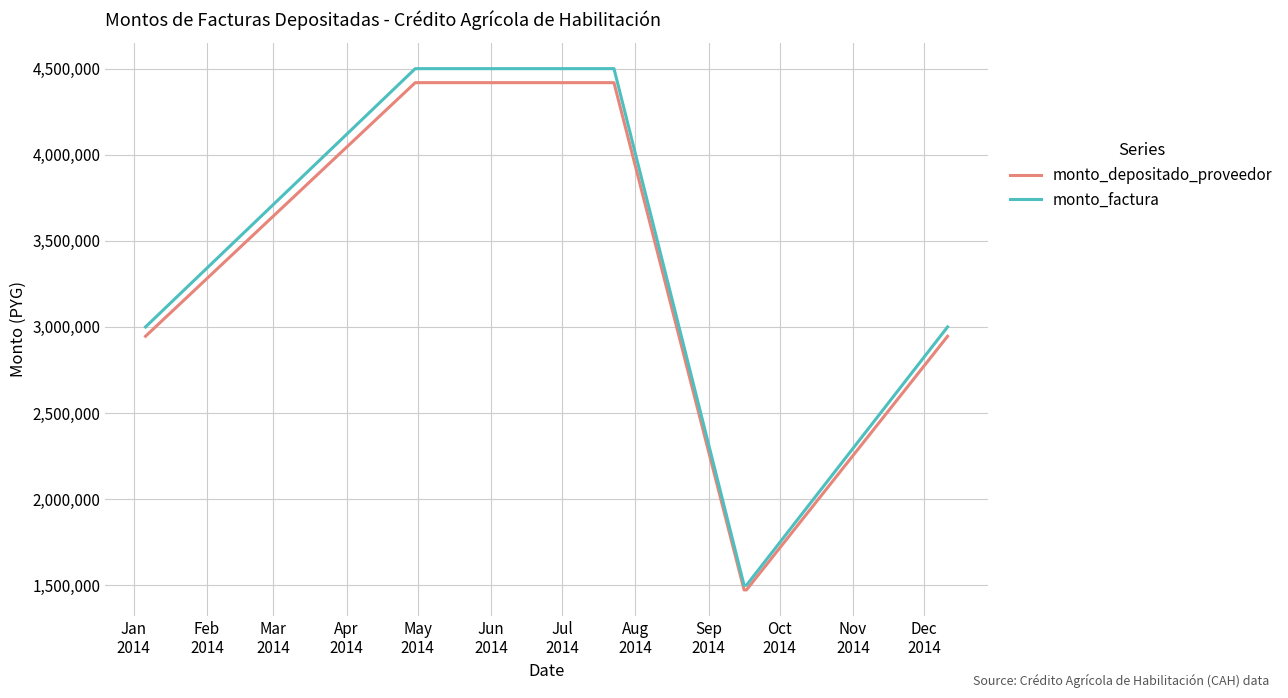

How many monto_factura values are between 1500000 and 4500000?

6